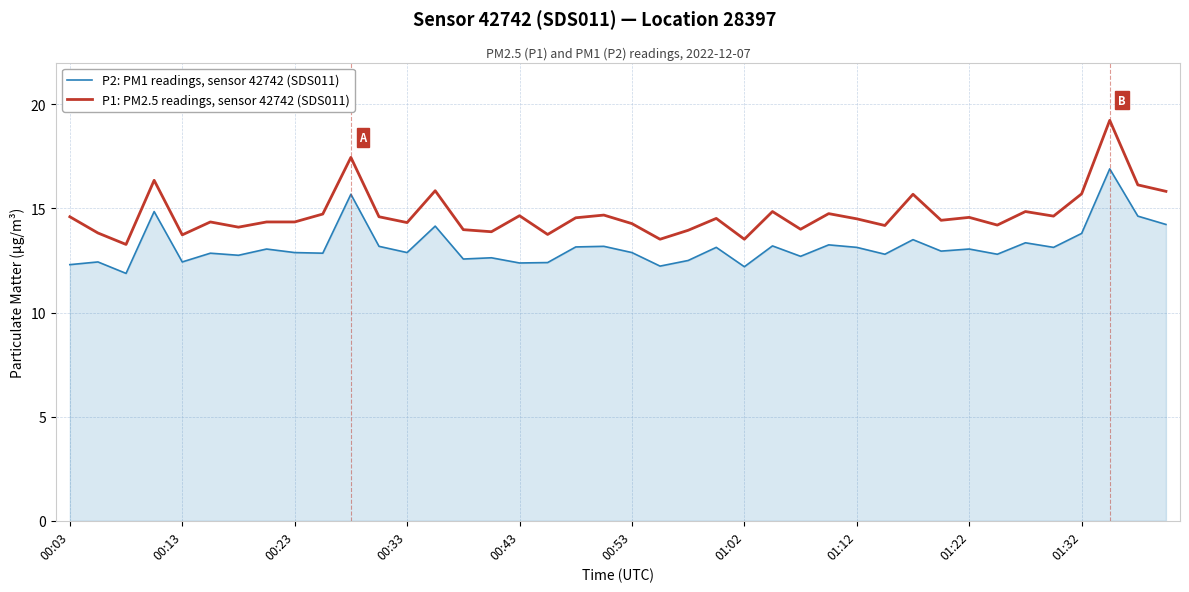

How many values in the P2: PM1 readings, sensor 42742 (SDS011) series exceed 12?

39